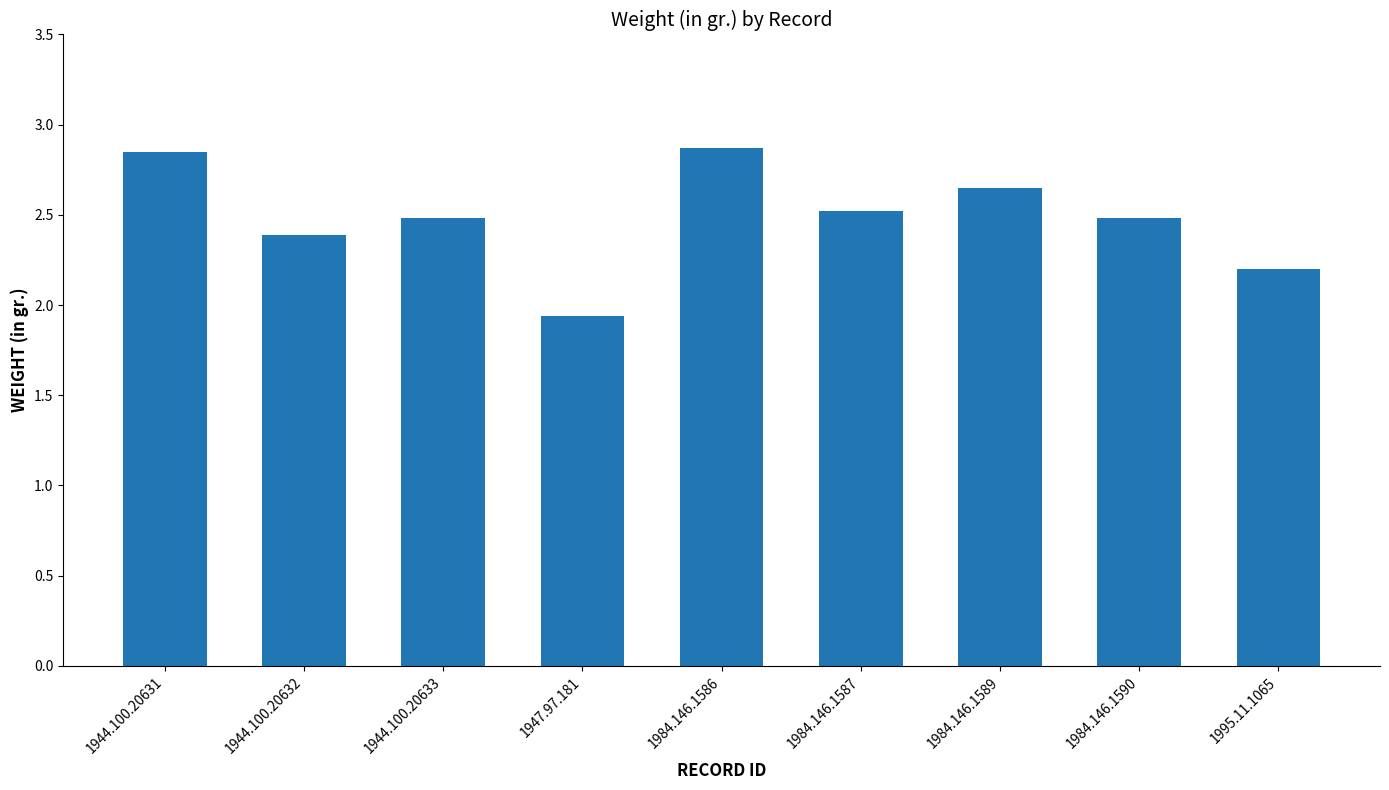

What is the change in value from 1944.100.20632 to 1944.100.20633?

+0.1